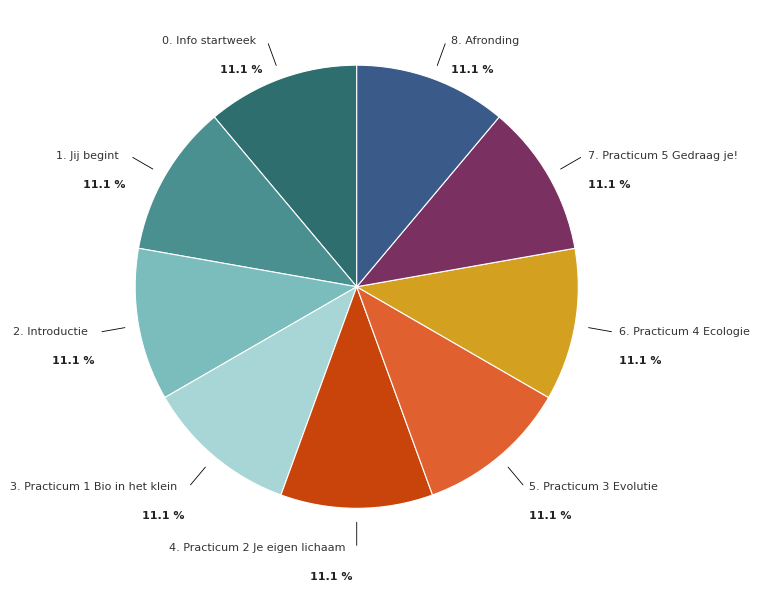

To the nearest percent, what is the combined percentage of 8. Afronding and 2. Introductie?

22%